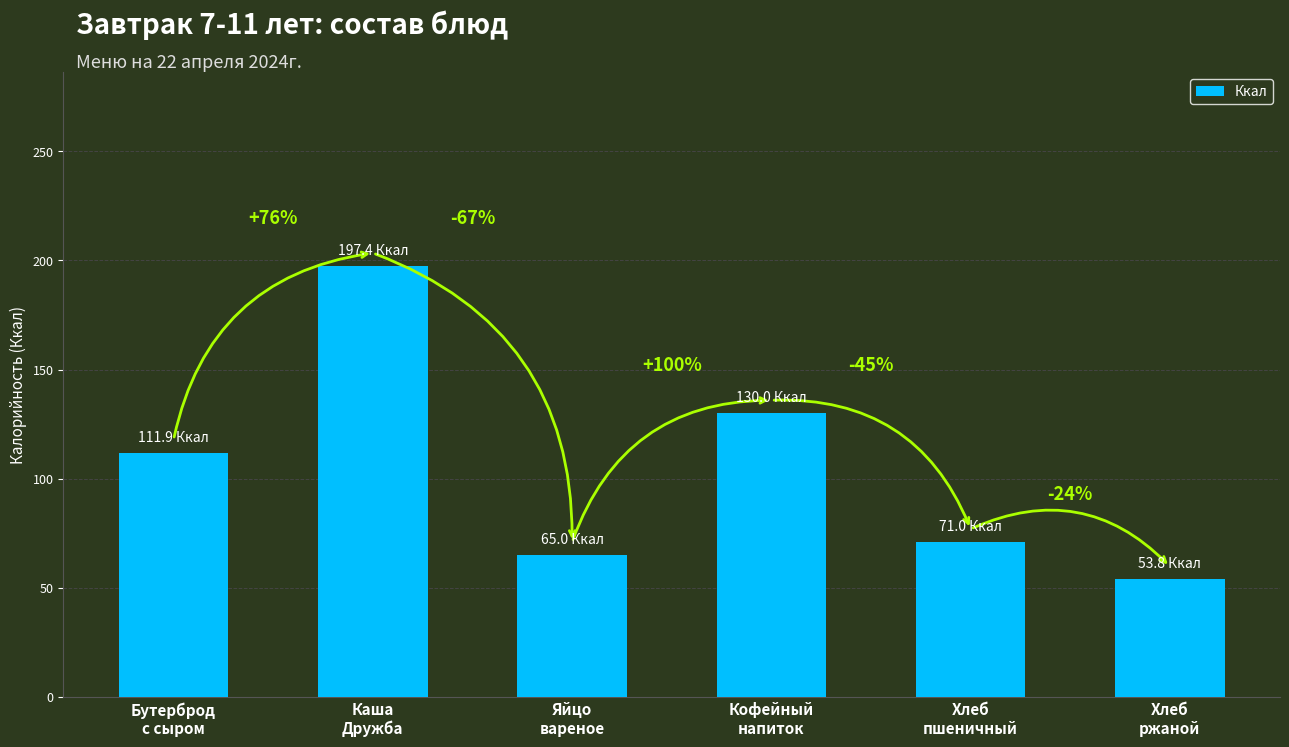

How many bars are there in total?

6